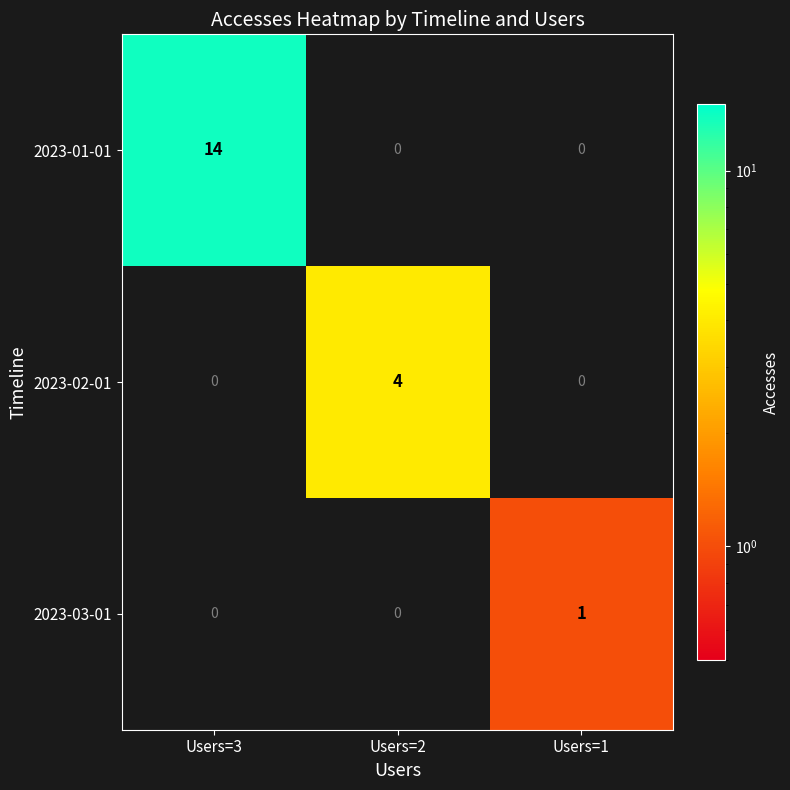

Is it true that 2023-03-01 equals 1 at Users=2?

False